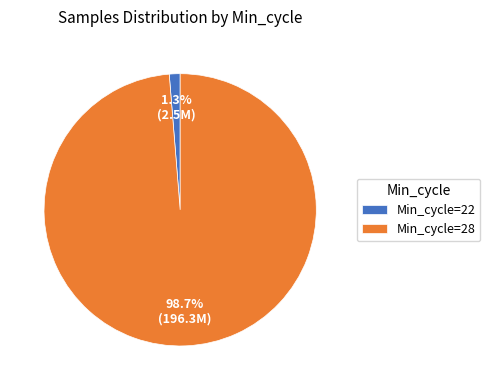

Between Min_cycle=22 and Min_cycle=28, which is larger?

Min_cycle=28